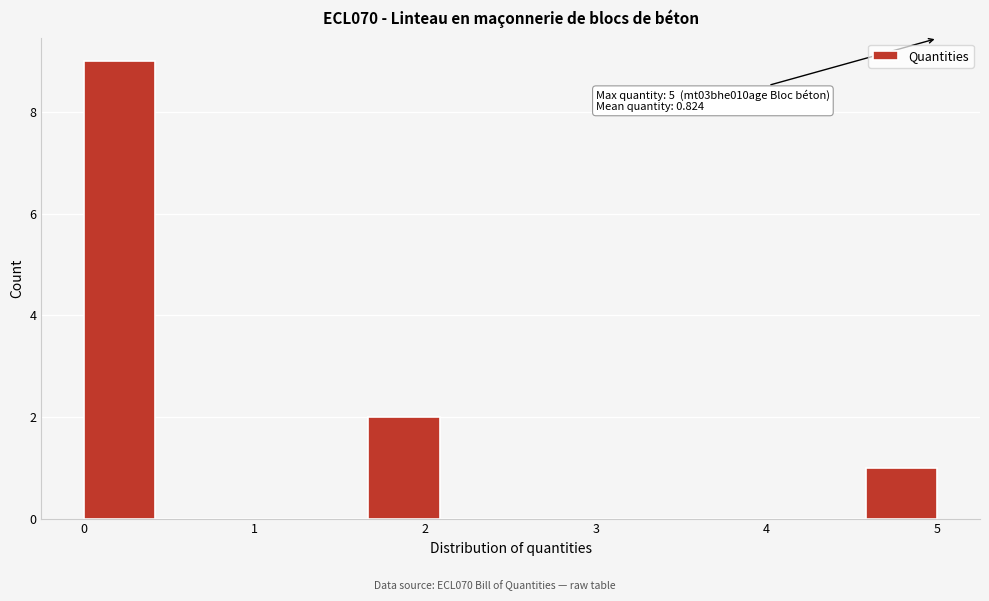

Over which range of the x-axis is the bar tallest?

0.0 to 0.4